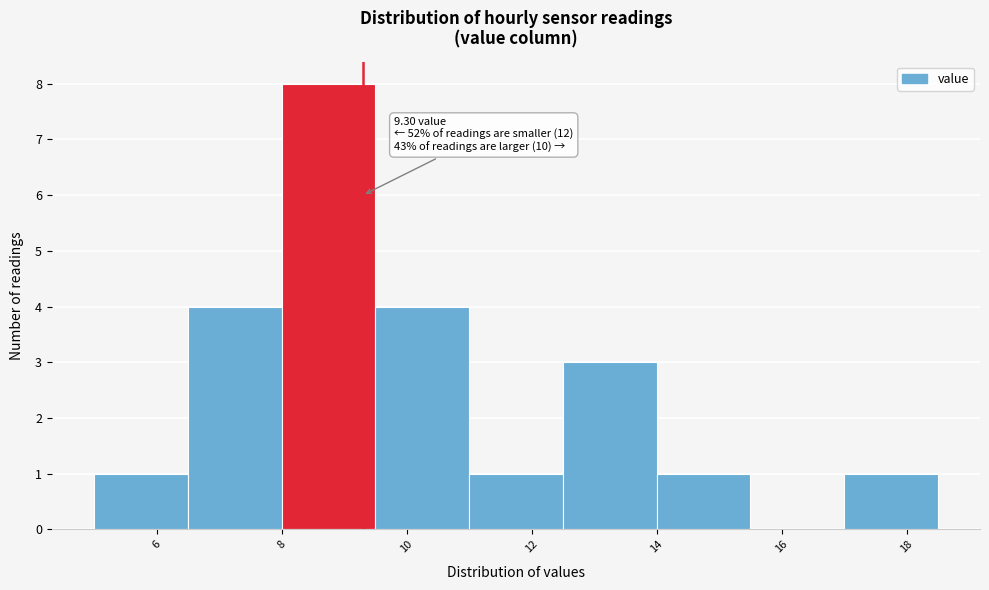

Over which range of the x-axis is the bar tallest?

8.0 to 9.5